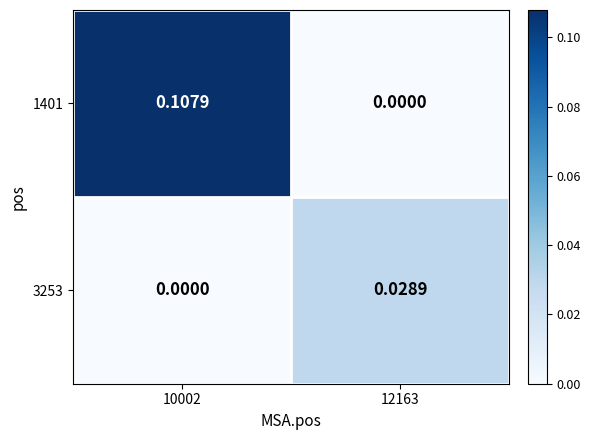

Count the number of data series in this chart.

2